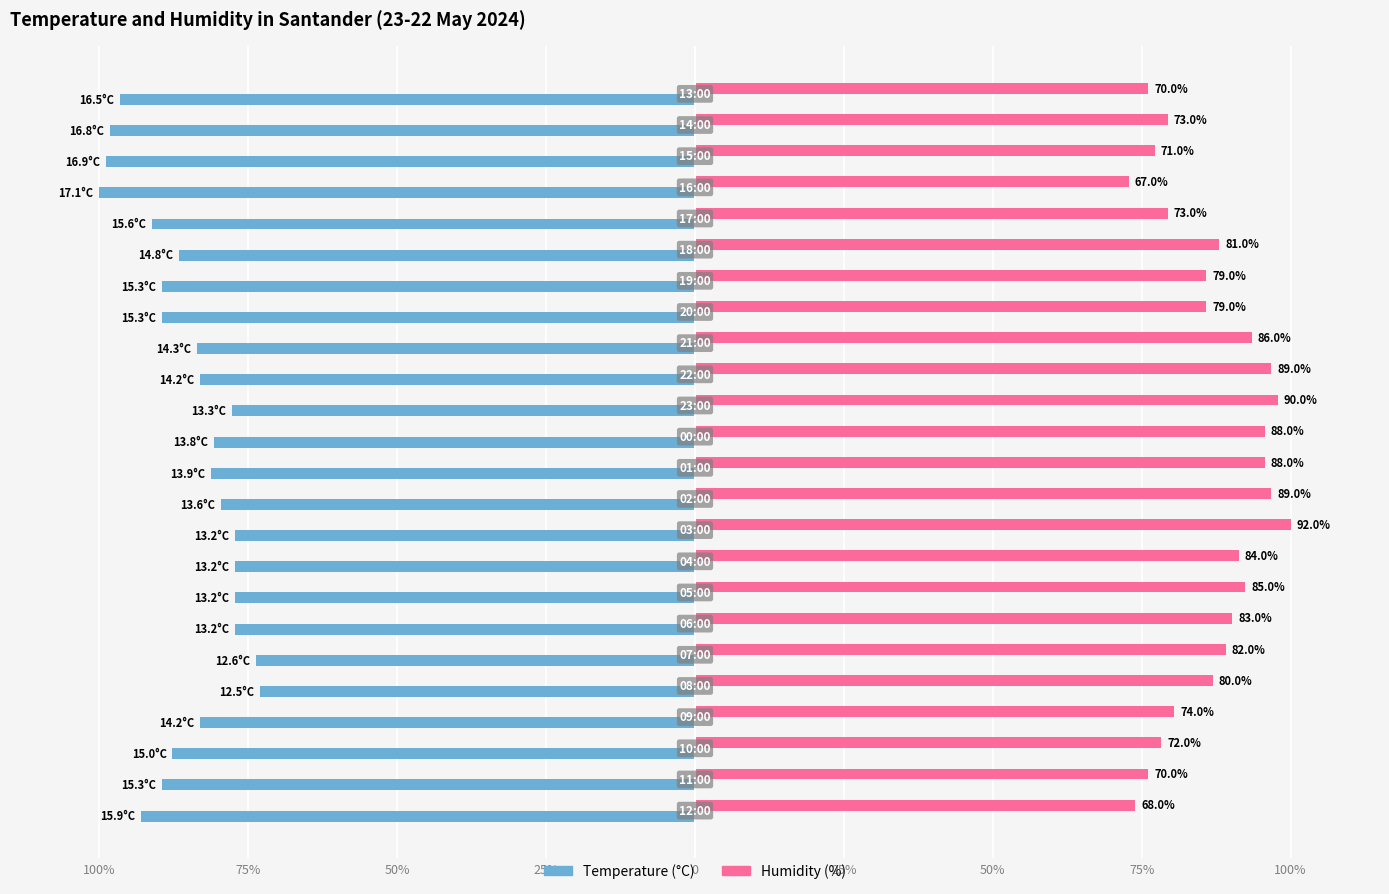

What are all the series names shown in the legend?

Temperature (°C), Humidity (%)